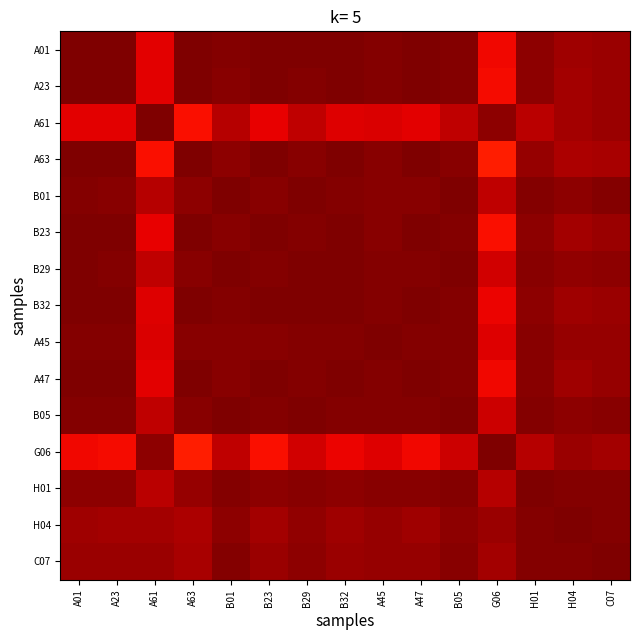

At which category is the sum across all series the highest?

B01